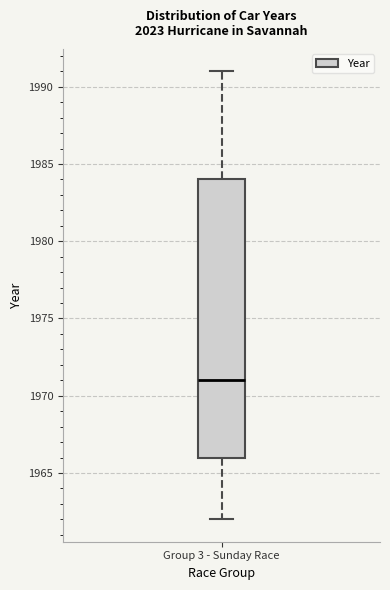

Where does the median line of the box for Group 3 - Sunday Race sit on the y-axis? The values are not printed on the chart, so give them approximately, as read against the axis.

1971